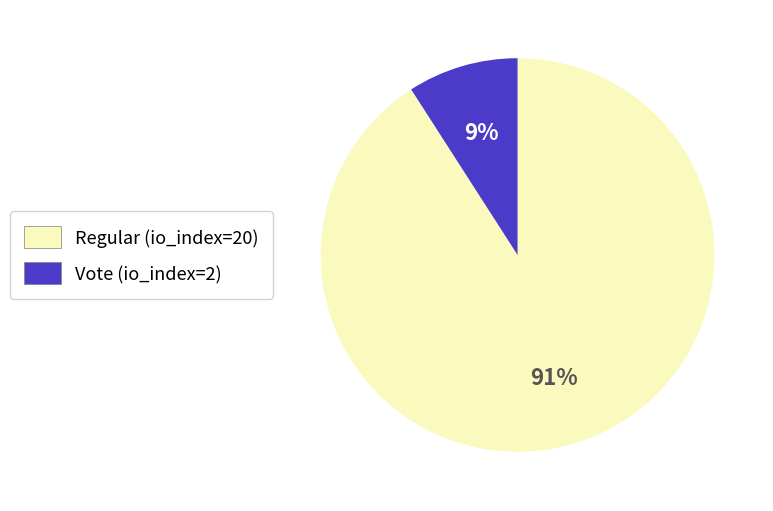

The Regular (io_index=20) slice represents 91% of the pie. True or false?

True